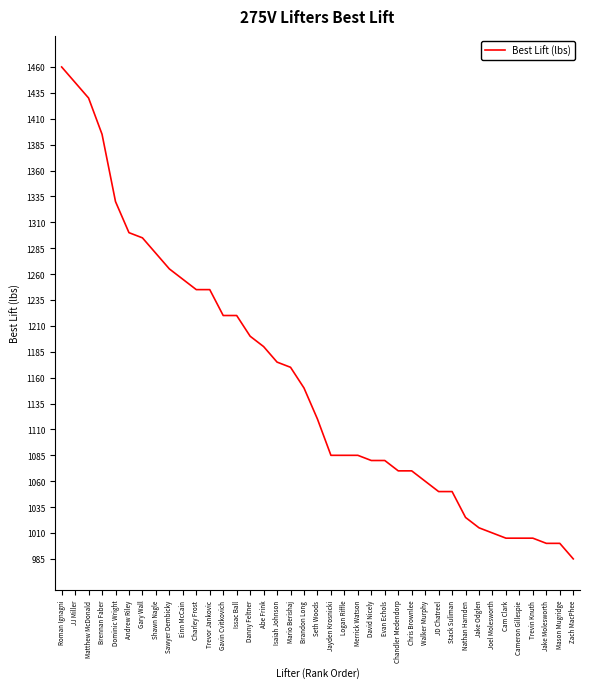

Reading left to right, list all the values displayed in this chart.

Roman Ignagni=1460	JJ Miller=1445	Matthew McDonald=1430	Brennan Faber=1395	Dominic Wright=1330	Andrew Riley=1300	Gary Wall=1295	Shawn Nagle=1280	Sawyer Dembicky=1265	Einn McCain=1255	Charley Frost=1245	Trevor Jankovic=1245	Gavin Cvitkovich=1220	Issac Ball=1220	Danny Feltner=1200	Abe Frink=1190	Isaiah Johnson=1175	Mario Berishaj=1170	Brandon Long=1150	Seth Woods=1120	Jayden Krosnicki=1085	Logan Riffle=1085	Merrick Watson=1085	David Nicely=1080	Evan Echols=1080	Chandler Medendorp=1070	Chris Brownlee=1070	Walker Murphy=1060	JD Chatreel=1050	Stack Suliman=1050	Nathan Harnden=1025	Jake Odglen=1015	Joel Molesworth=1010	Cam Clark=1005	Cameron Gillespie=1005	Trevin Knuth=1005	Jake Molesworth=1000	Mason Mugridge=1000	Zach MacPhee=985